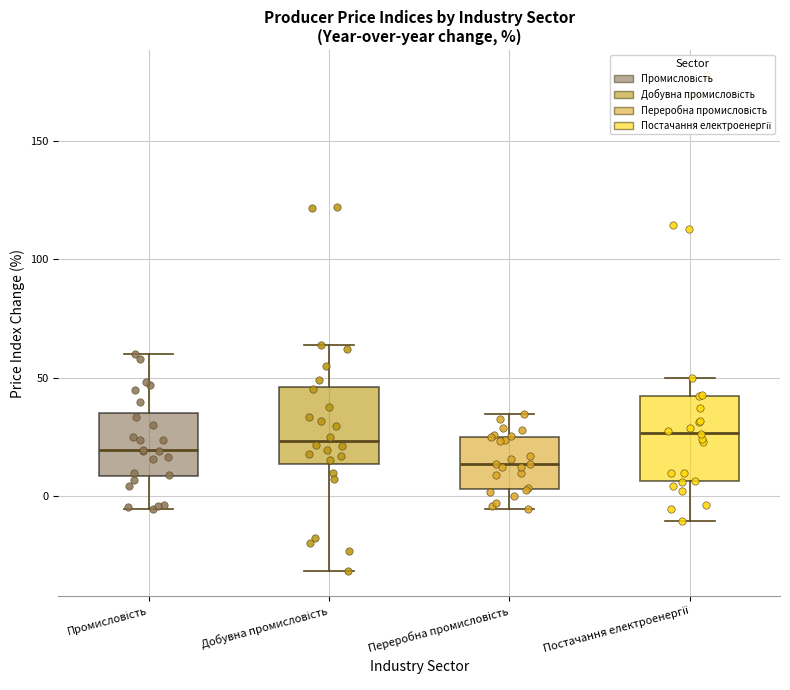

Reading left to right, transcribe this box plot: for each box, give where its median line is, the range the box spans, and where its two whiskers end, as read against the y-axis. The values are not printed on the chart, so give them approximately, as read against the axis.

Промисловість: median 20, box 10 to 35, whiskers -5 to 60
Добувна промисловість: median 25, box 15 to 45, whiskers -30 to 65
Переробна промисловість: median 15, box 5 to 25, whiskers -5 to 35
Постачання електроенергії: median 25, box 5 to 40, whiskers -10 to 50